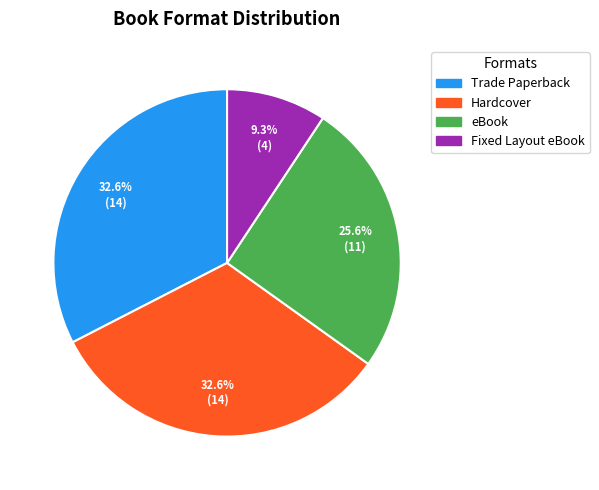

Between Fixed Layout eBook and Trade Paperback, which is larger?

Trade Paperback